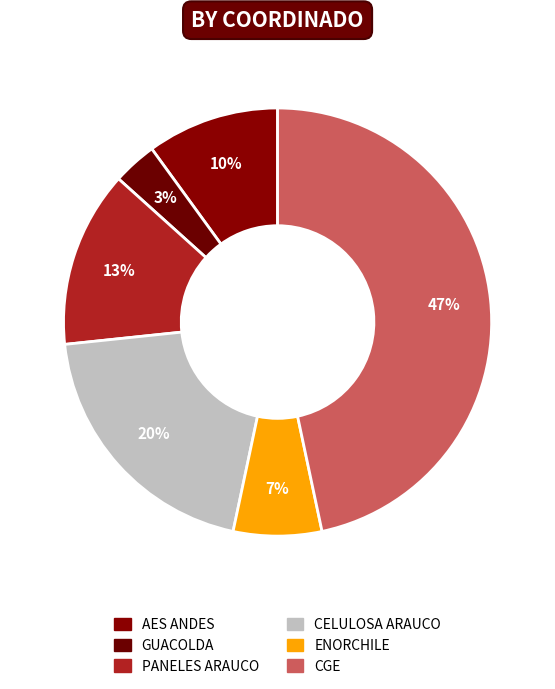

Rank the categories by value from lowest to highest.

GUACOLDA, ENORCHILE, AES ANDES, PANELES ARAUCO, CELULOSA ARAUCO, CGE